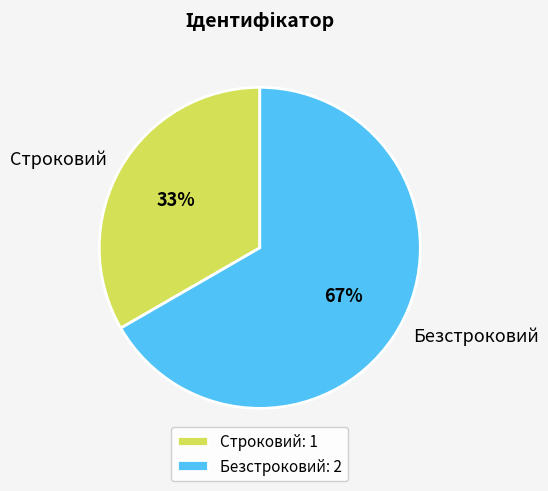

To the nearest percent, what is the average slice percentage?

50%